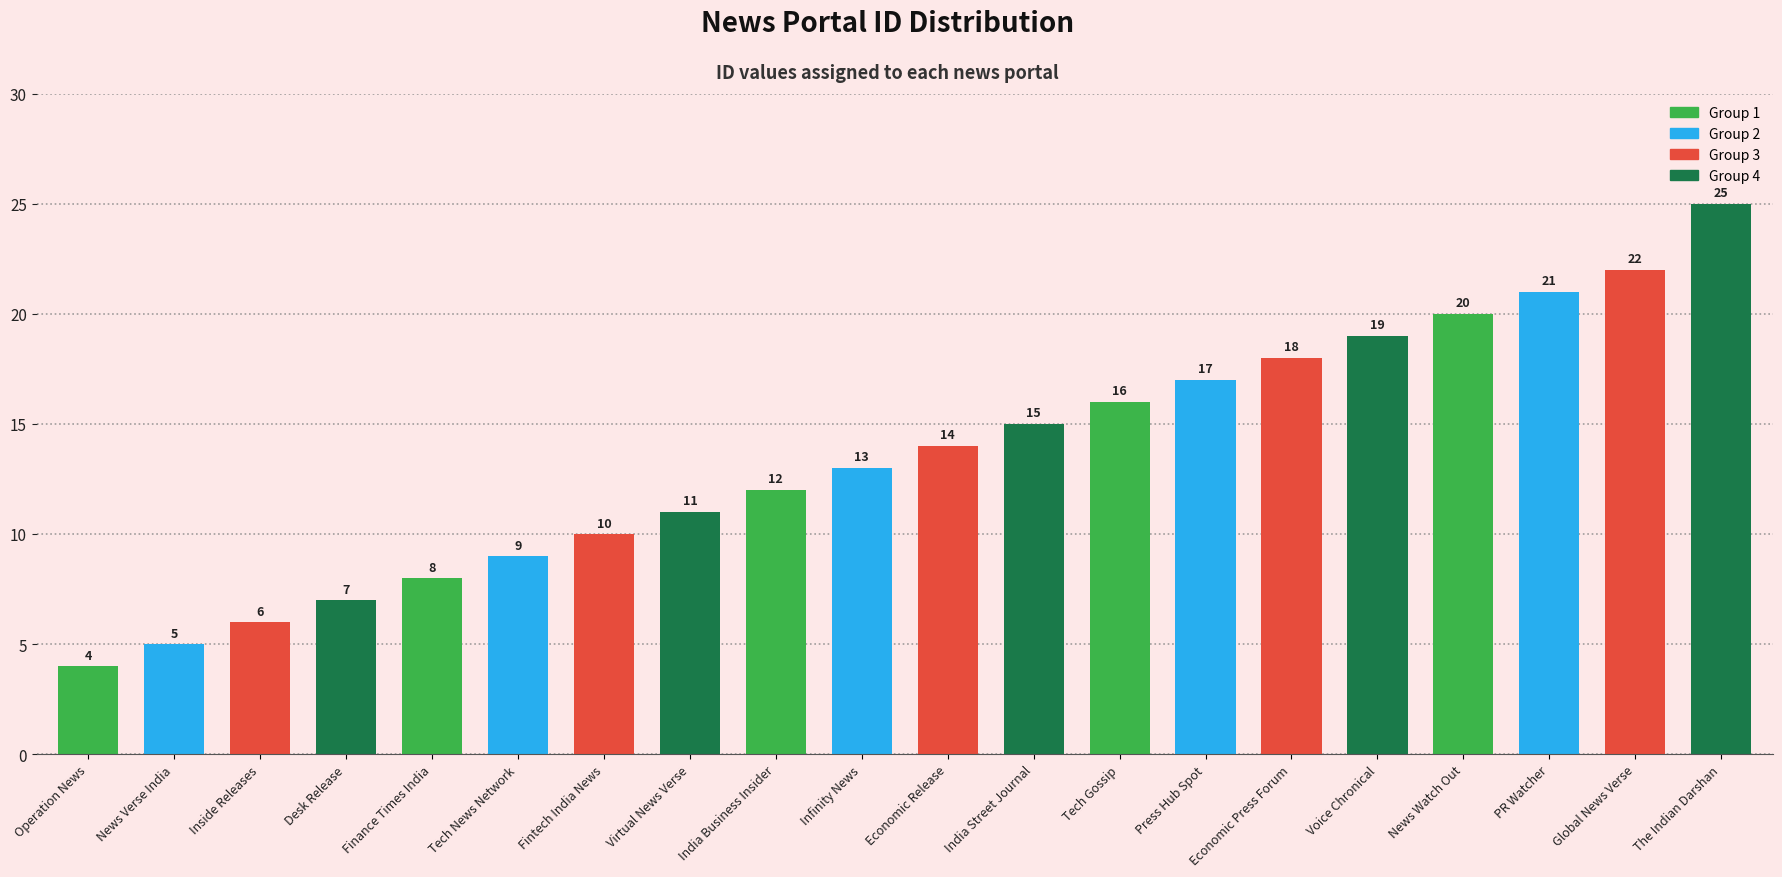

List the labels in order of value, smallest first.

Operation News, News Verse India, Inside Releases, Desk Release, Finance Times India, Tech News Network, Fintech India News, Virtual News Verse, India Business Insider, Infinity News, Economic Release, India Street Journal, Tech Gossip, Press Hub Spot, Economic Press Forum, Voice Chronical, News Watch Out, PR Watcher, Global News Verse, The Indian Darshan